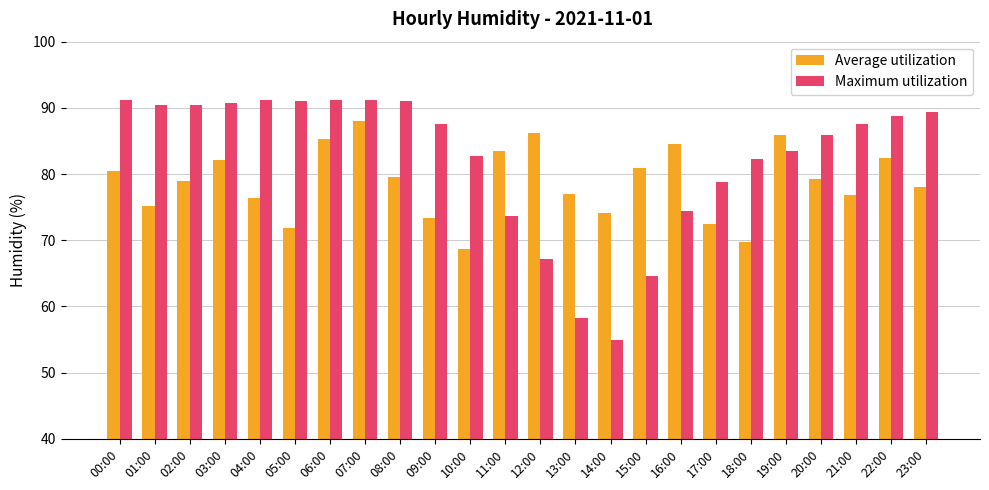

Are the bars grouped side by side (vs. stacked)?

Yes